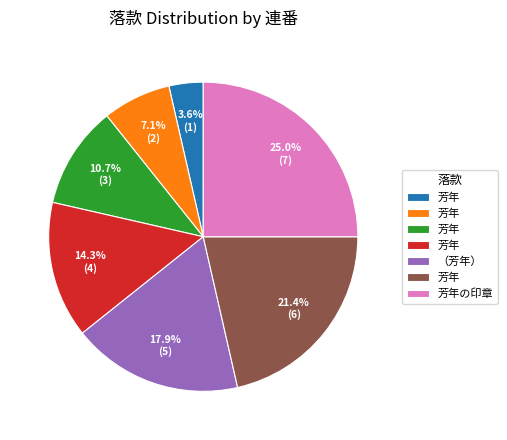

Is there any slice that represents more than half of the pie?

No